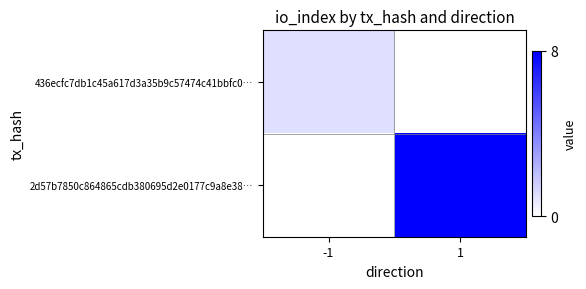

Which series changed the most between -1 and 1?

2d57b7850c864865cdb380695d2e0177c9a8e38…